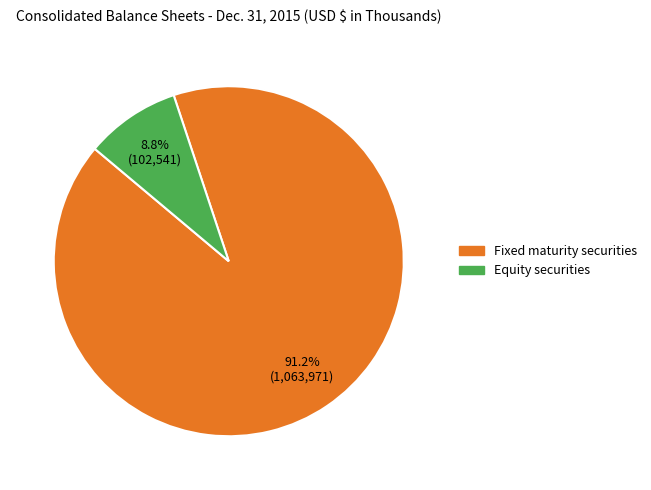

To the nearest percent, what is the difference between the Fixed maturity securities and Equity securities slice percentages?

82%